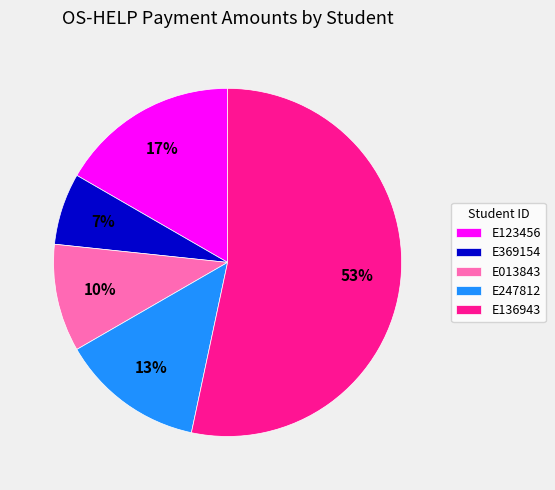

Is it true that E369154 is 7% of the pie?

True